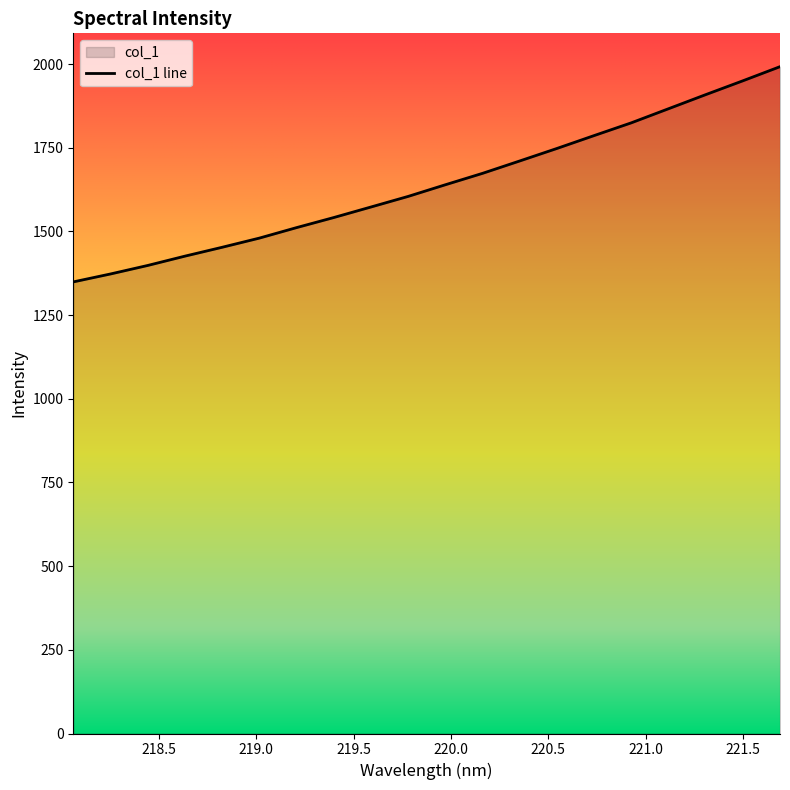

True or false: there are more than 1 points higher than both neighbors.

False